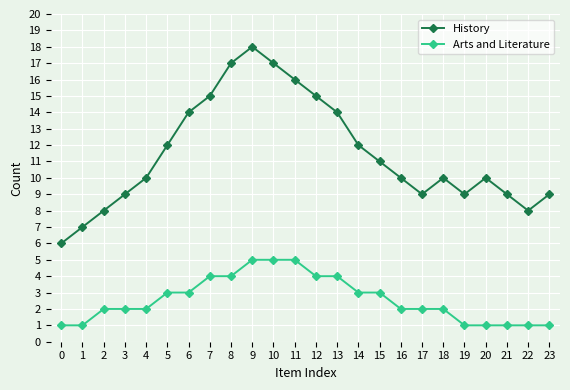

Reading left to right, what are all the values shown in this chart?

History: 6	7	8	9	10	12	14	15	17	18	17	16	15	14	12	11	10	9	10	9	10	9	8	9
Arts and Literature: 1	1	2	2	2	3	3	4	4	5	5	5	4	4	3	3	2	2	2	1	1	1	1	1